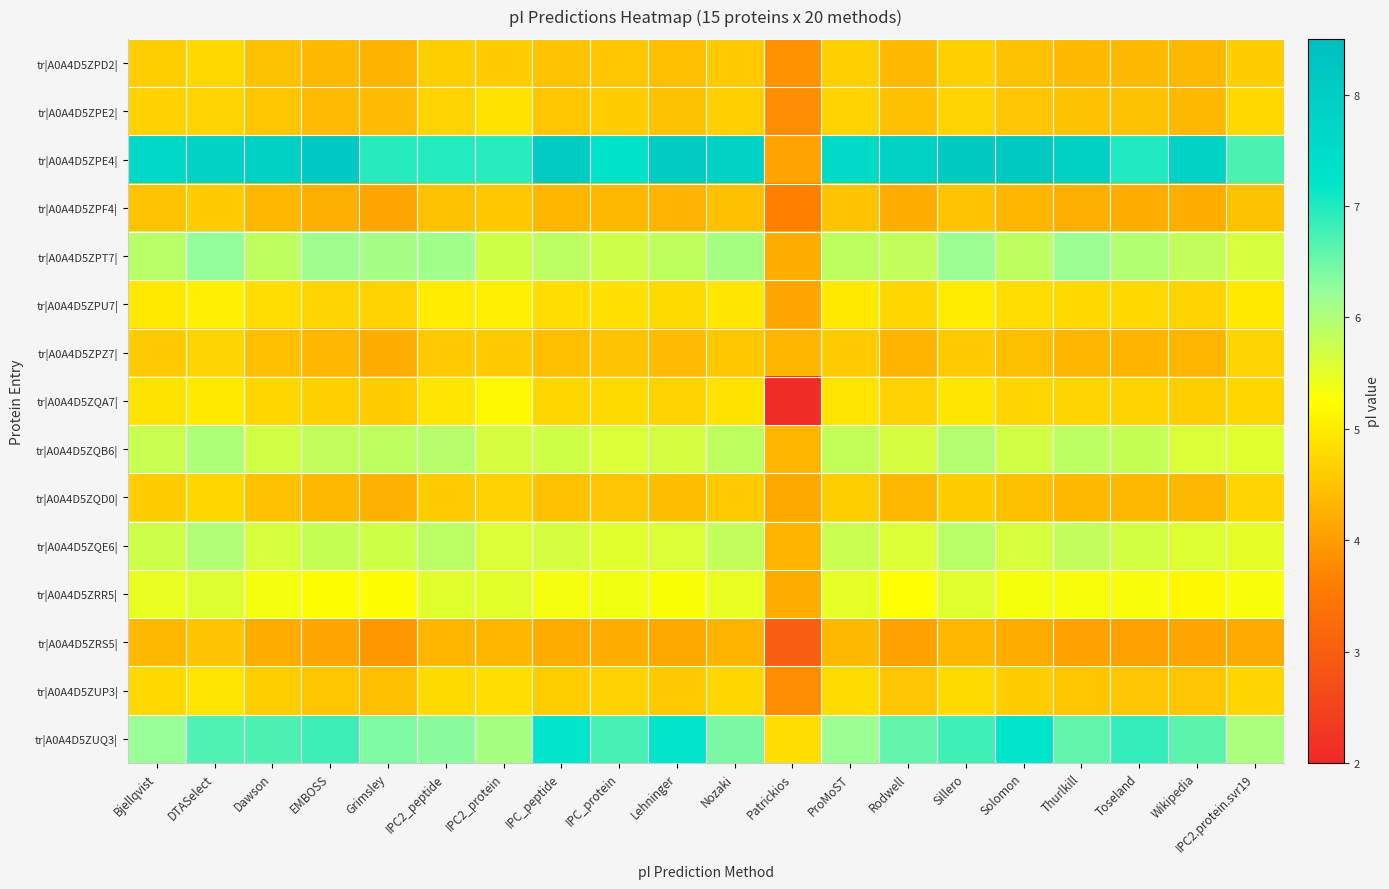

What is the total value across all series at Sillero?

80.7